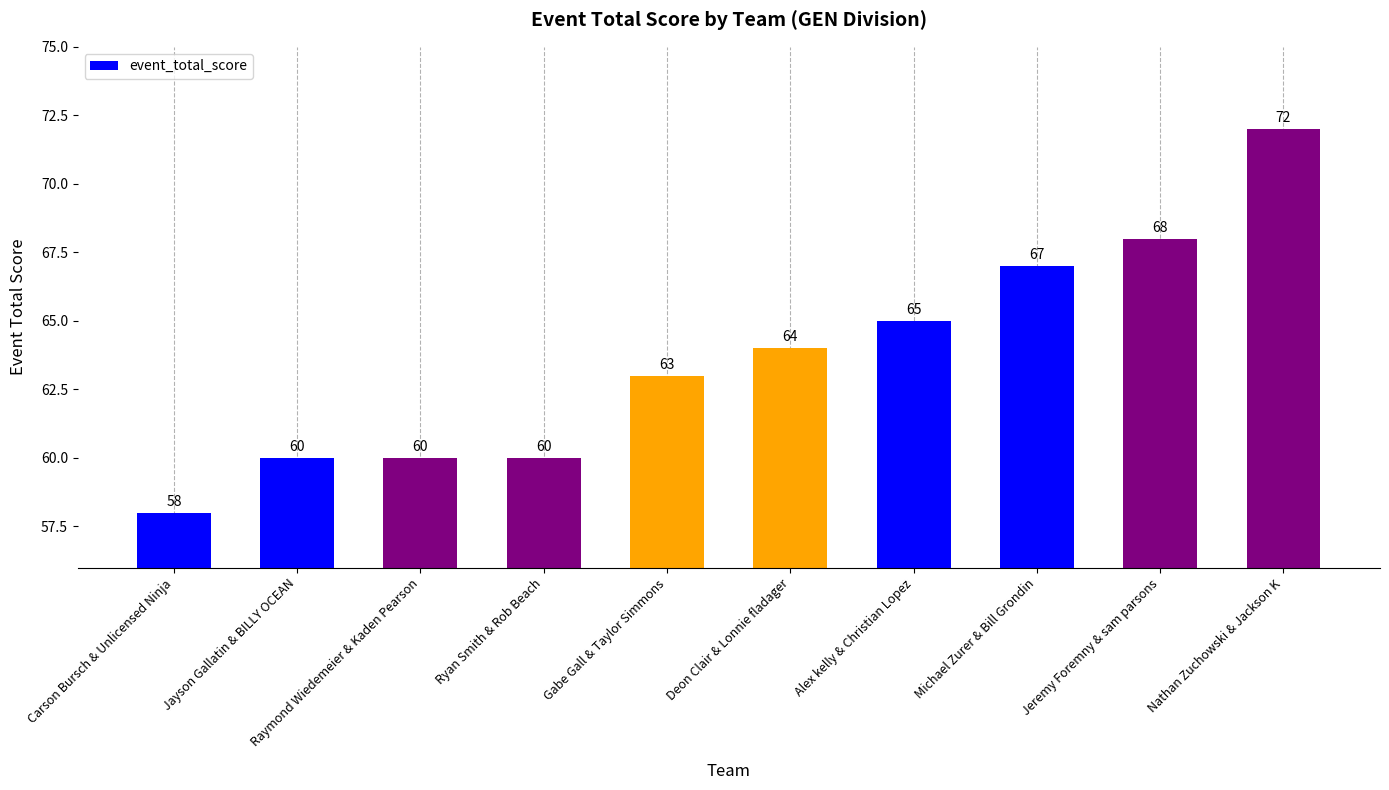

Approximately how many times larger is the value at Alex kelly & Christian Lopez compared to Michael Zurer & Bill Grondin?

1.0